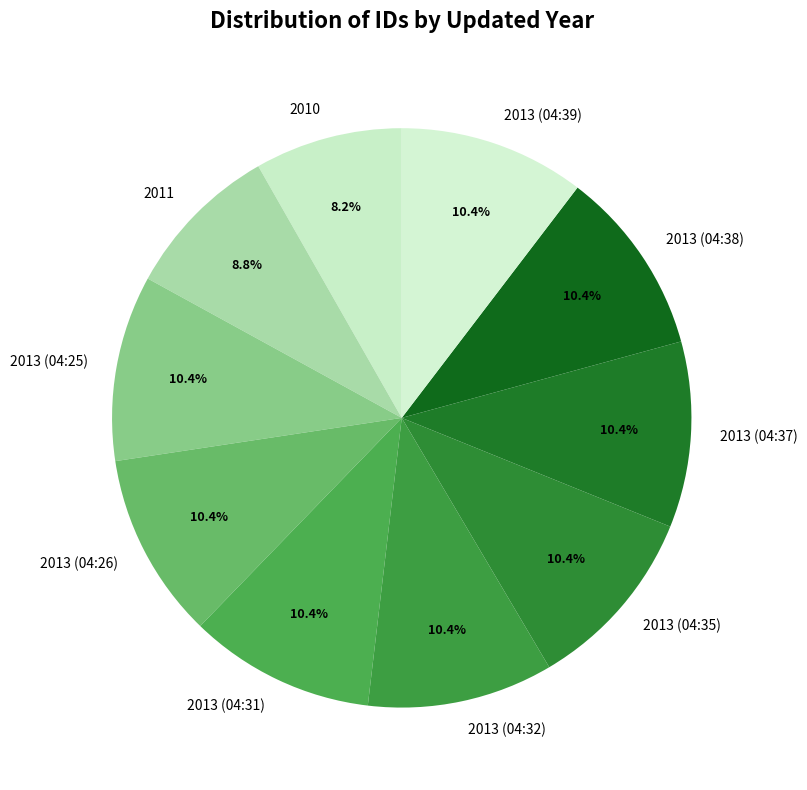

To the nearest percent, what percentage of the pie is 2011?

9%